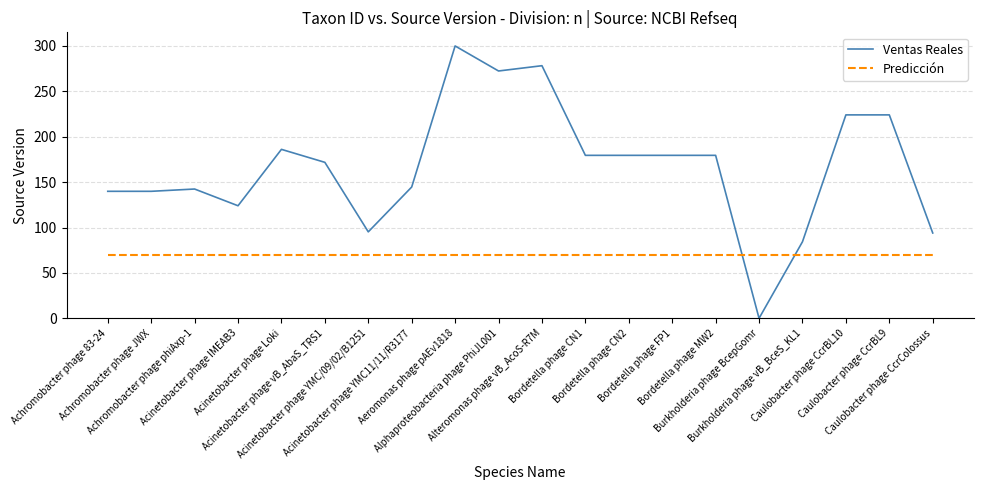

Is this an area chart (filled region under the line)?

No